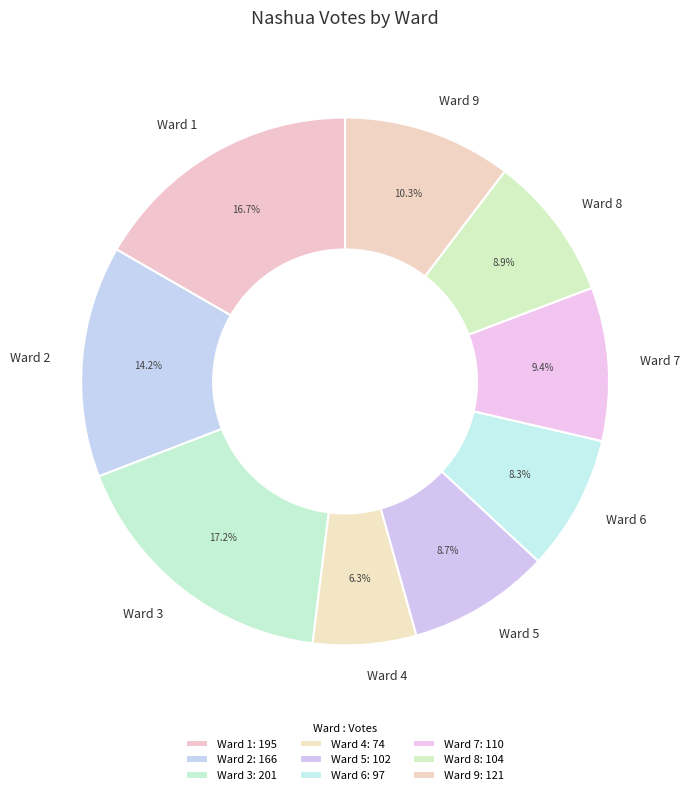

What percentage is NOT represented by Ward 4?

93.7%